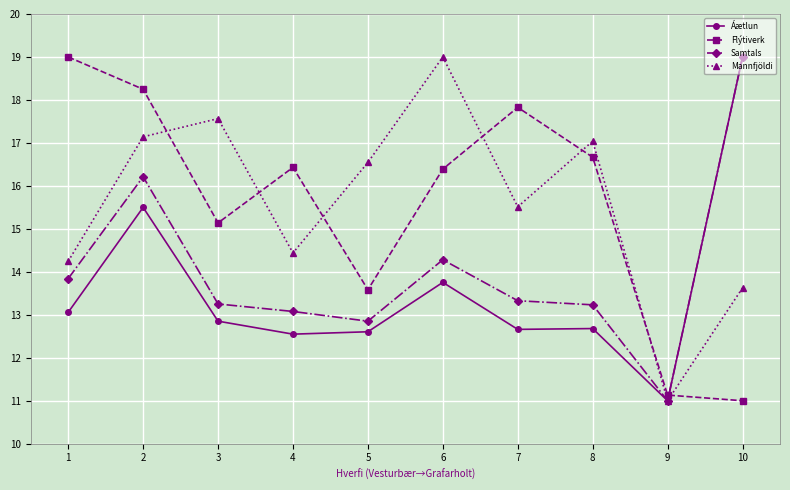

What is the spread (max minus min) of values at 1?

5.9